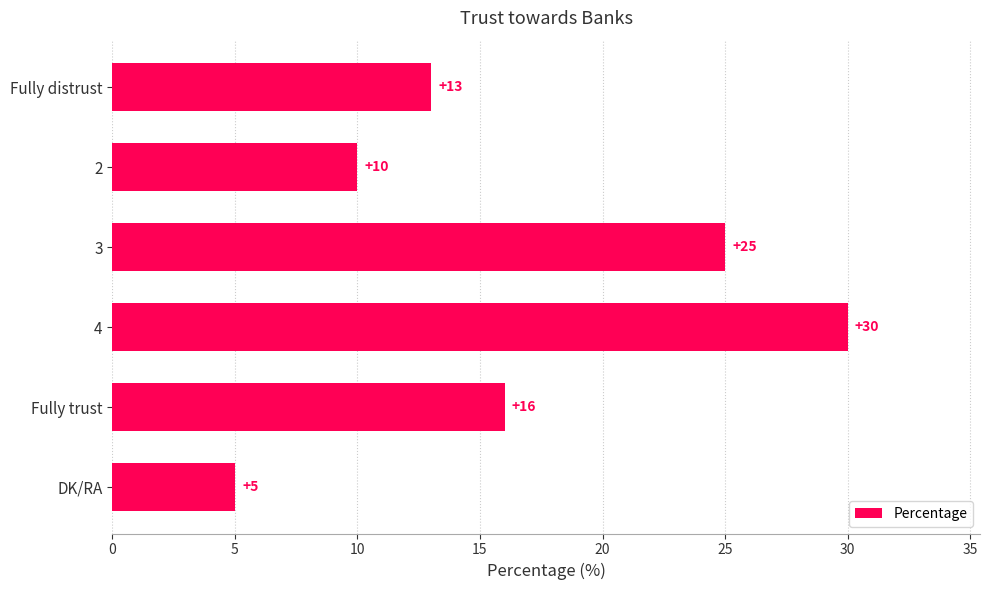

Reading bottom to top, transcribe all the data shown in this chart.

DK/RA=5	Fully trust=16	4=30	3=25	2=10	Fully distrust=13